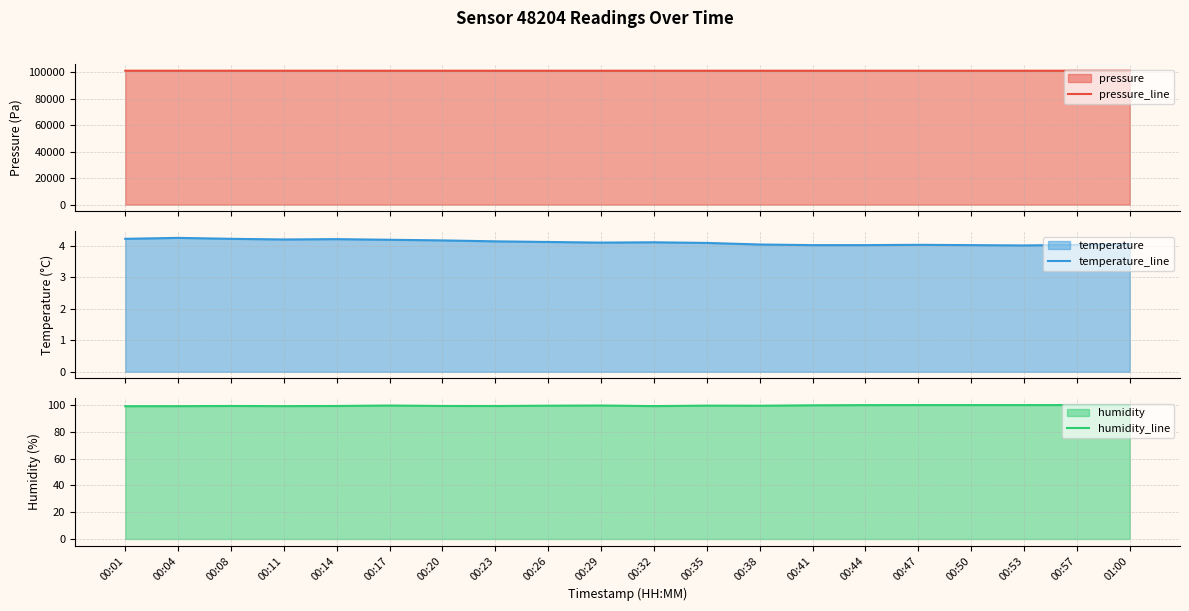

Which label corresponds to the largest value in the chart?

00:01